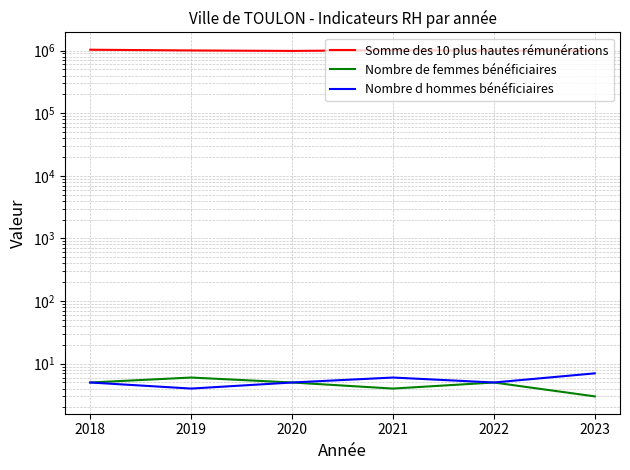

Which series changed the most between 2019 and 2021?

Somme des 10 plus hautes rémunérations